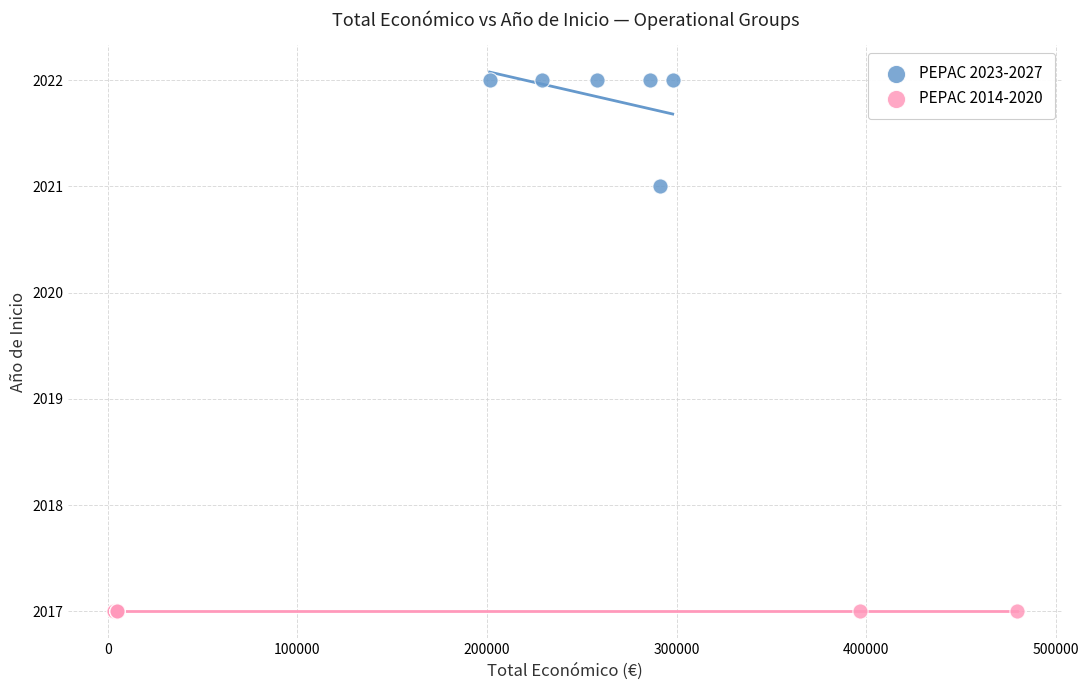

Which series reaches the minimum Y coordinate?

PEPAC 2014-2020